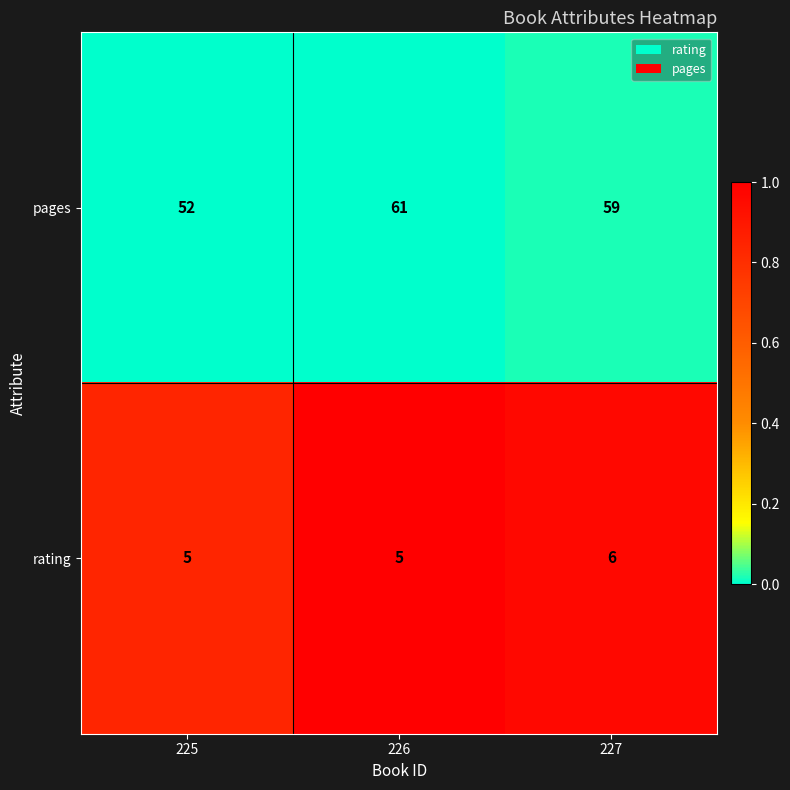

At which category is the sum across all series the highest?

226